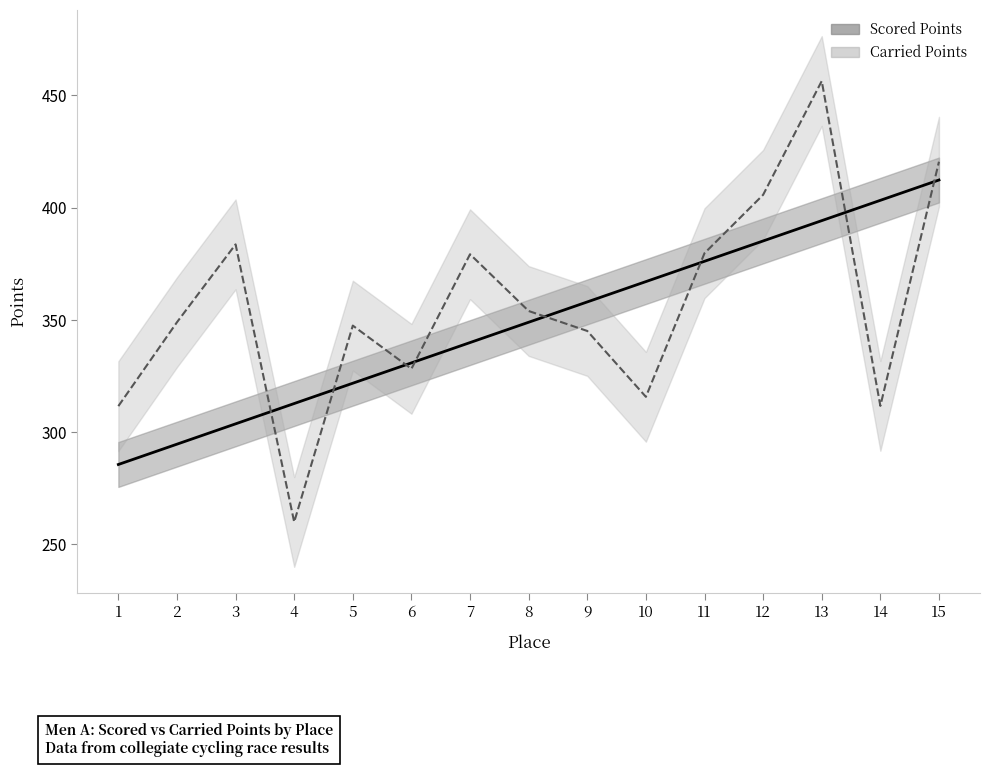

At which category is the sum across all series the highest?

13